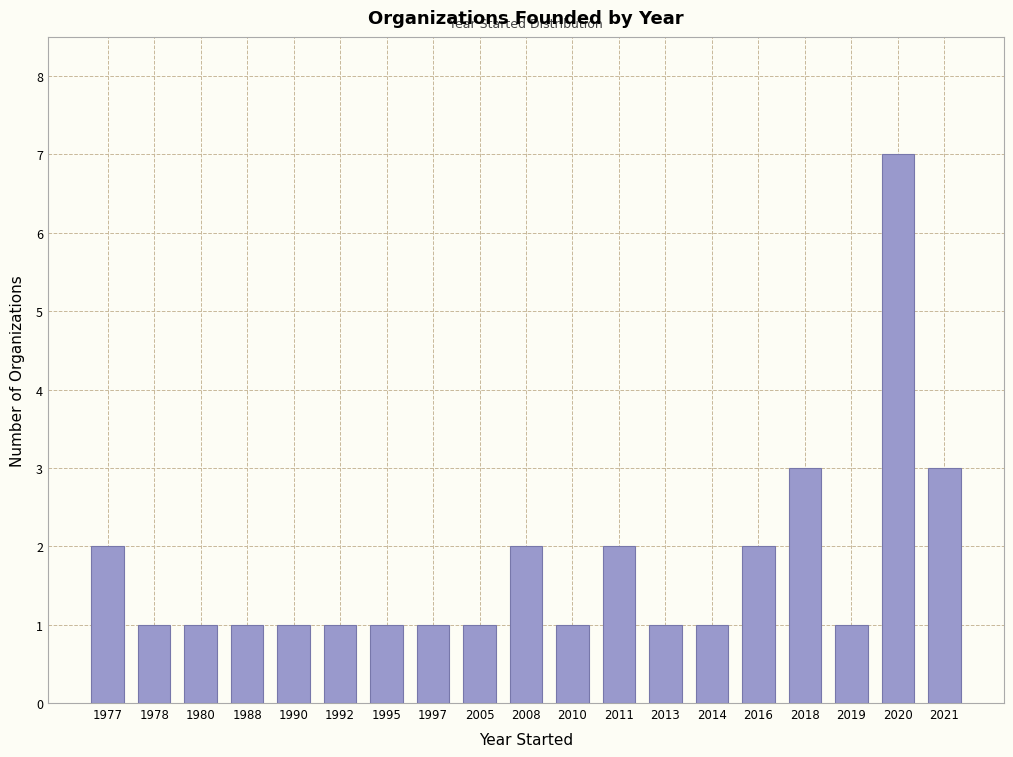

Reading right to left, list all the values displayed in this chart.

2021=3	2020=7	2019=1	2018=3	2016=2	2014=1	2013=1	2011=2	2010=1	2008=2	2005=1	1997=1	1995=1	1992=1	1990=1	1988=1	1980=1	1978=1	1977=2